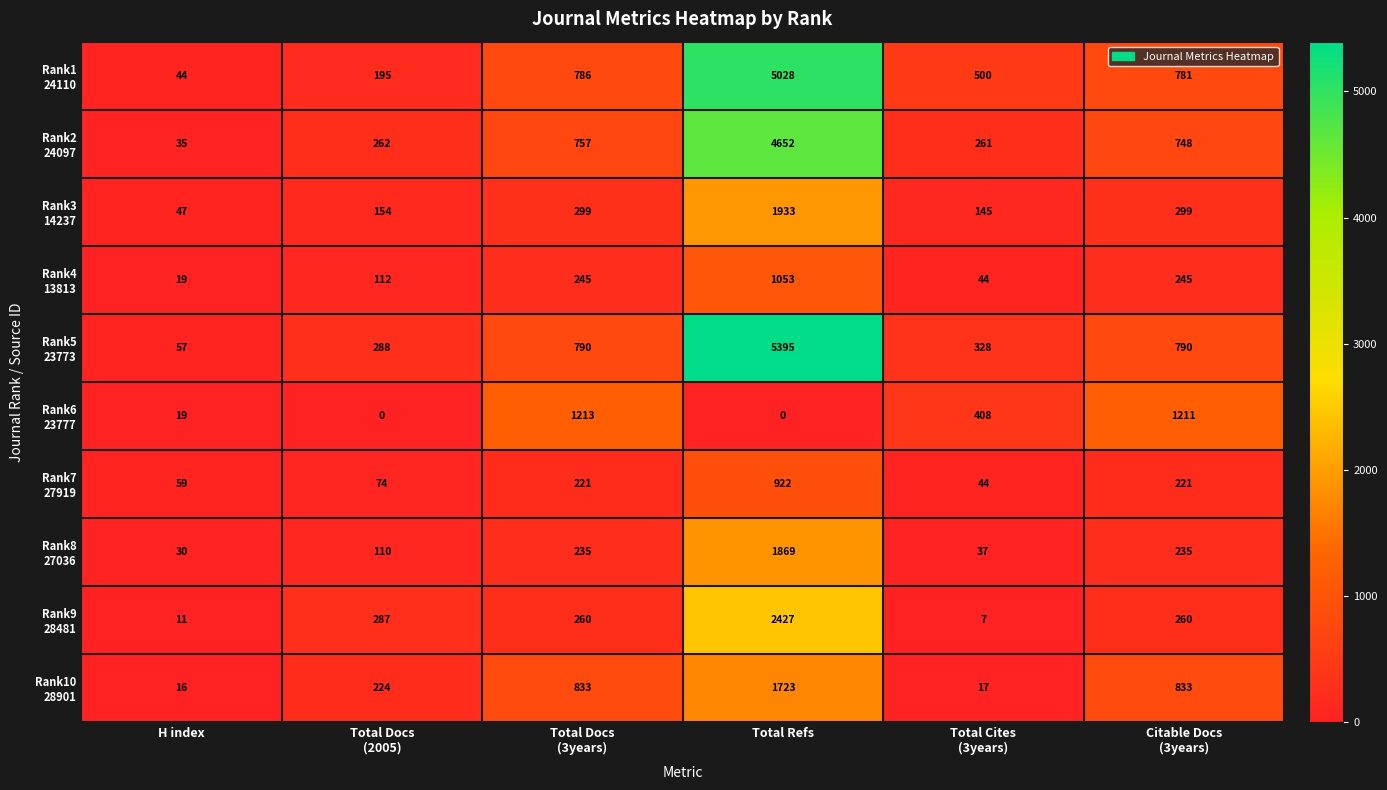

What is the total value across all series at Citable Docs
(3years)?

5623